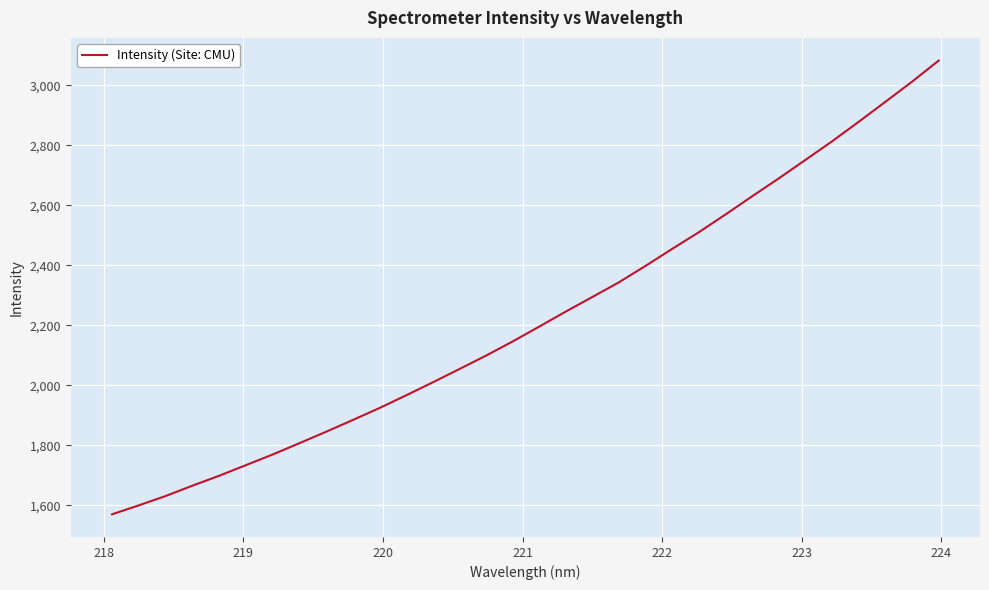

What is the difference between the maximum and minimum values?

1512.0